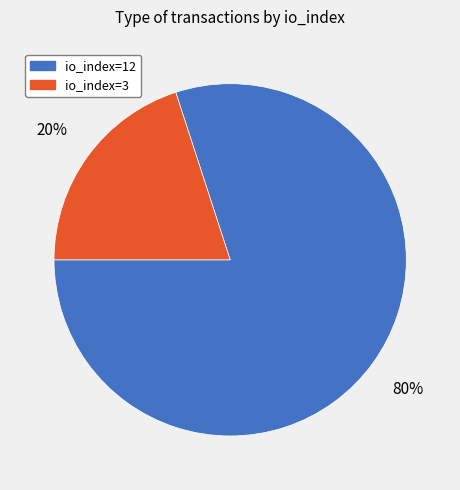

Rank the categories by value from highest to lowest.

io_index=12, io_index=3